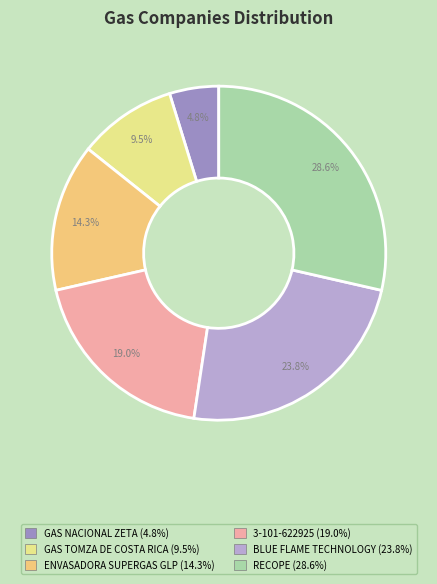

Between BLUE FLAME TECHNOLOGY and ENVASADORA SUPERGAS GLP, which is larger?

BLUE FLAME TECHNOLOGY